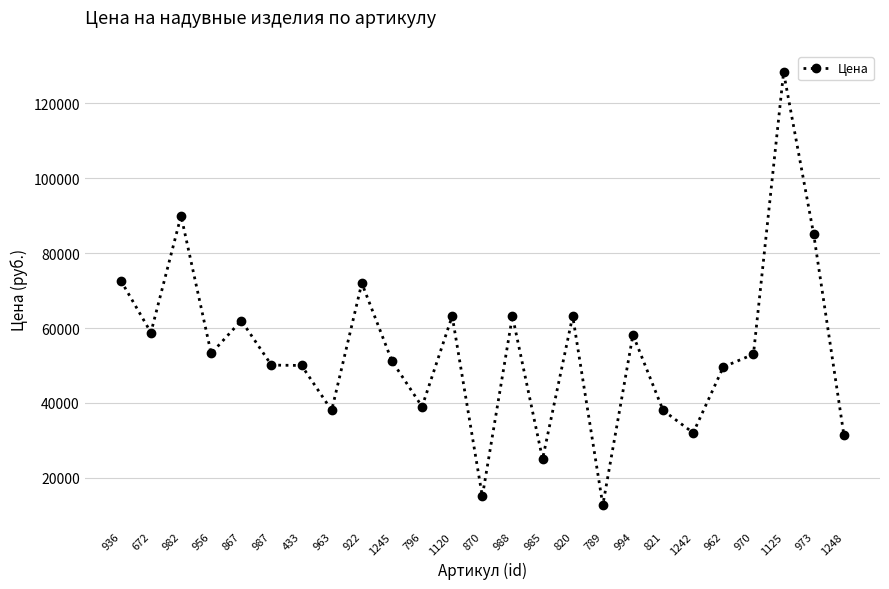

What is the smallest value displayed?

12700